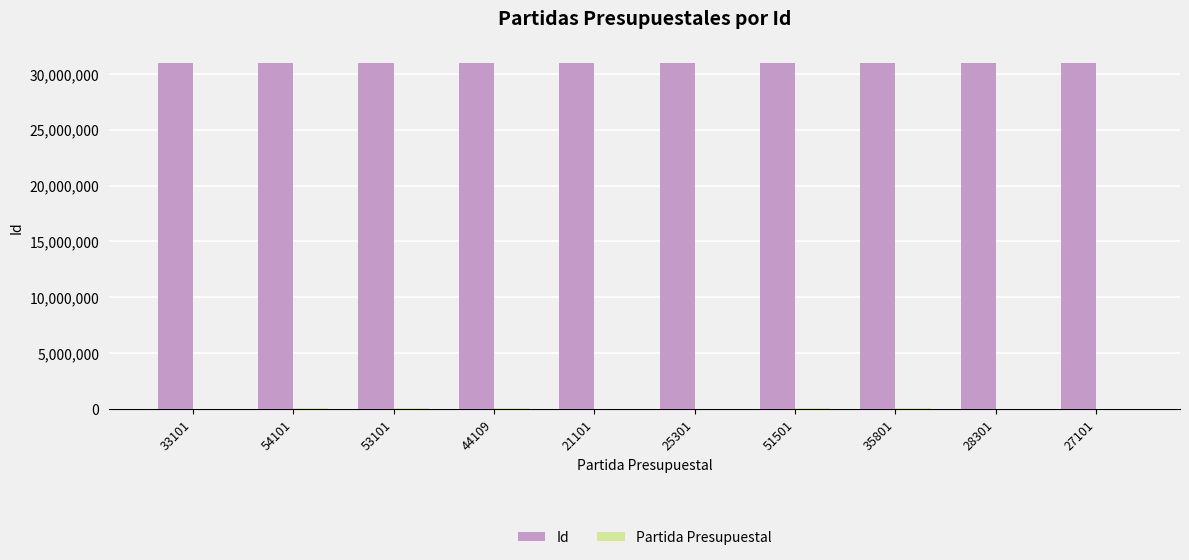

Count the number of categories in the chart.

10